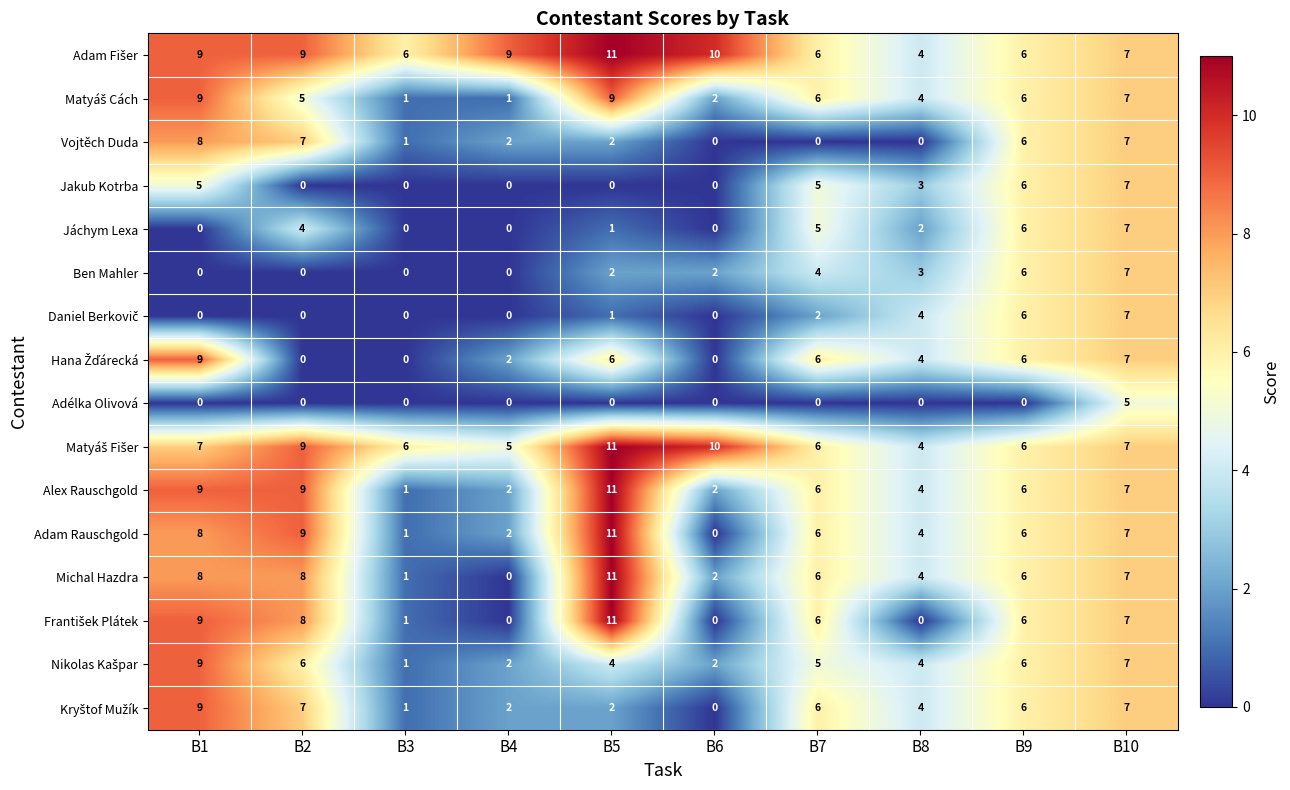

Is the value of Adam Rauschgold at B4 greater than the value of Adélka Olivová at B3?

Yes